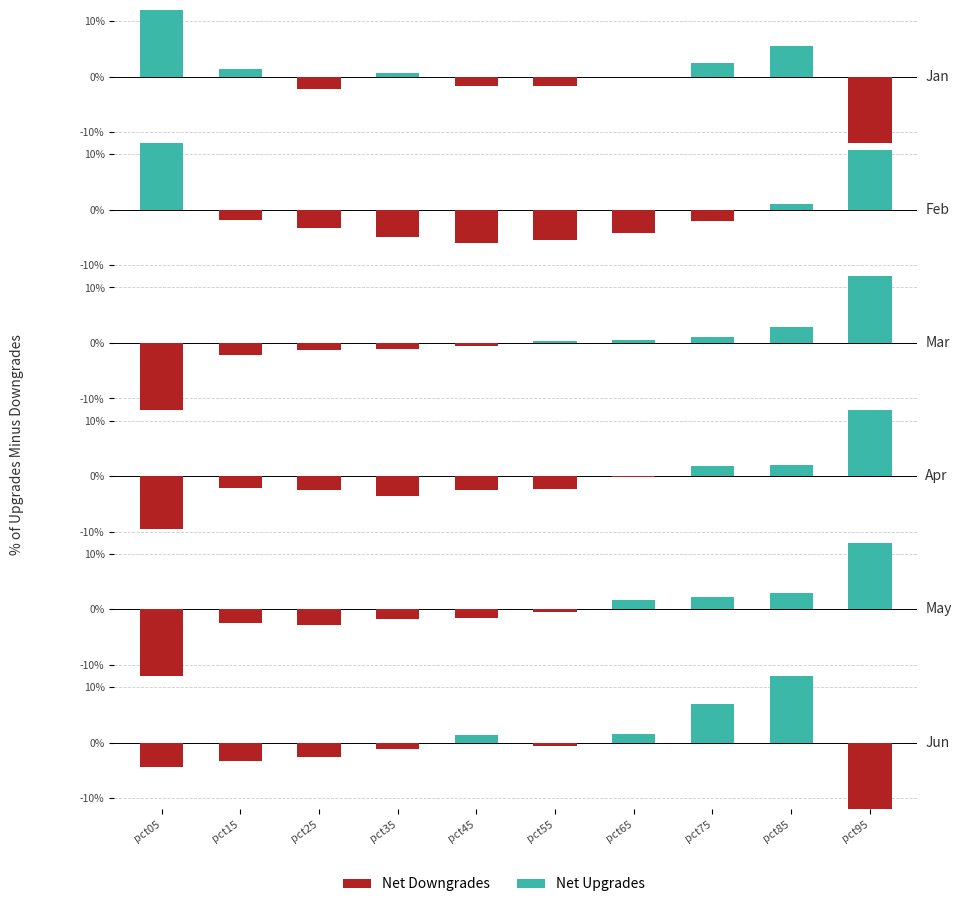

What is the difference between the maximum and minimum values in the Net Downgrades series?

0.1